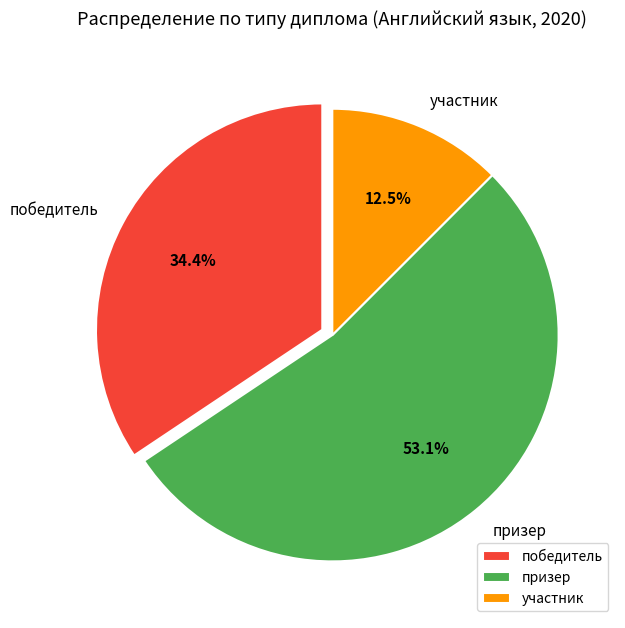

What is the total percentage of участник and призер?

65.6%